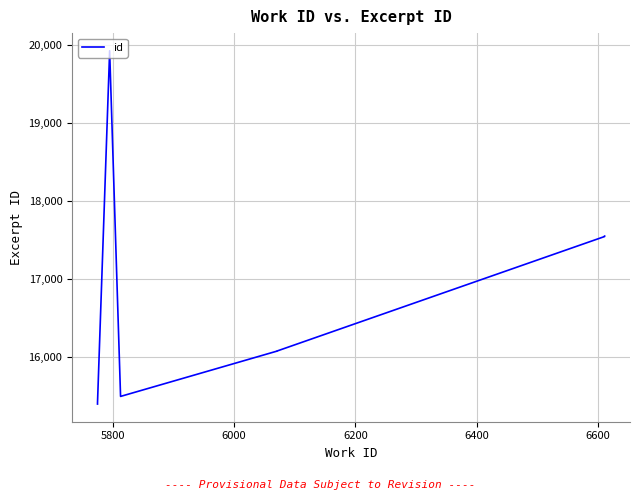

What position from the right is 6200?

7